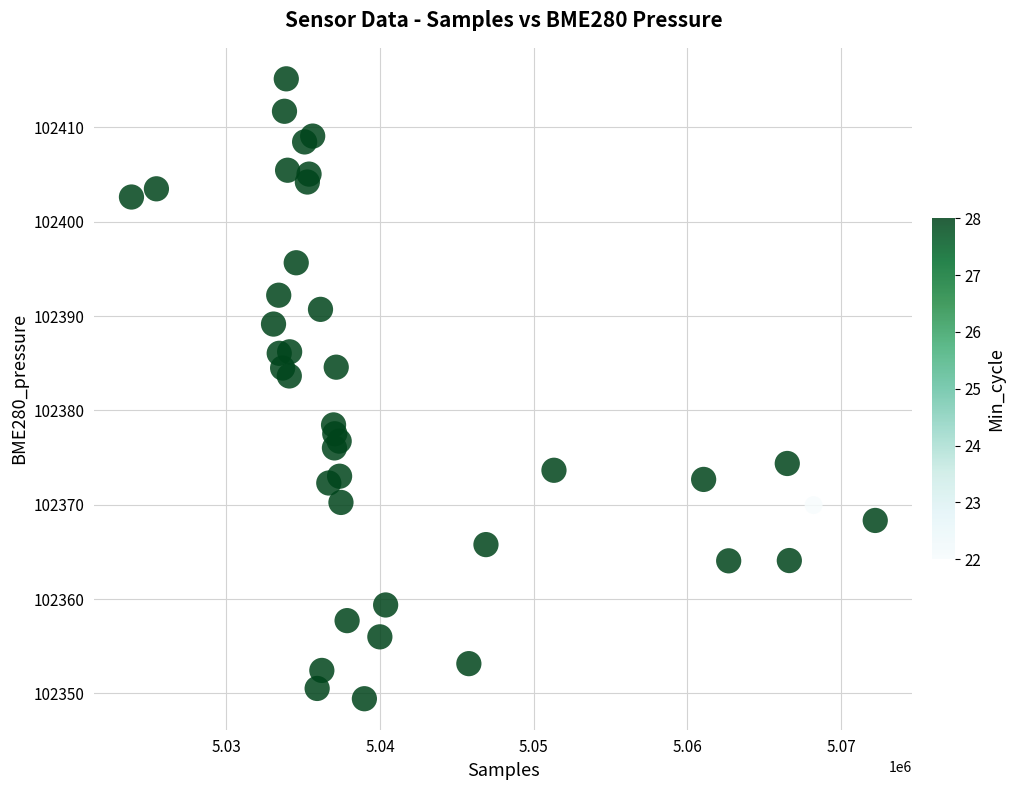

What Y value in the scatter plot is closest to 102382?

102383.7